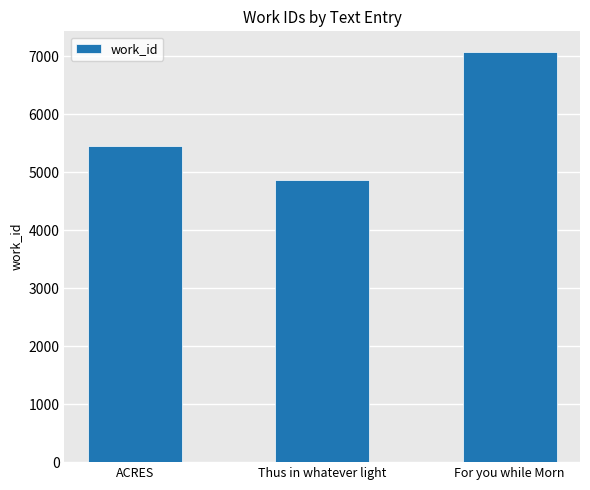

What is the minimum value shown in the chart?

4873